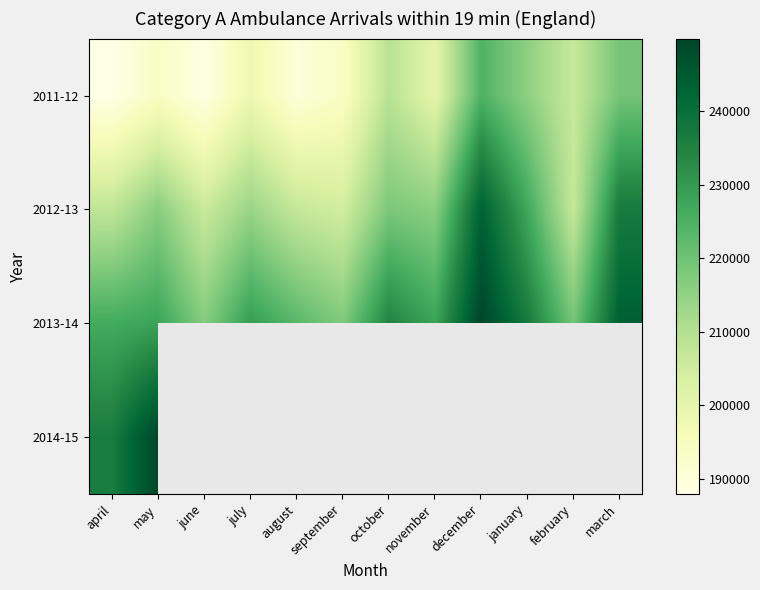

True or false: 2013-14 has a value of 67564.8 at july.

False